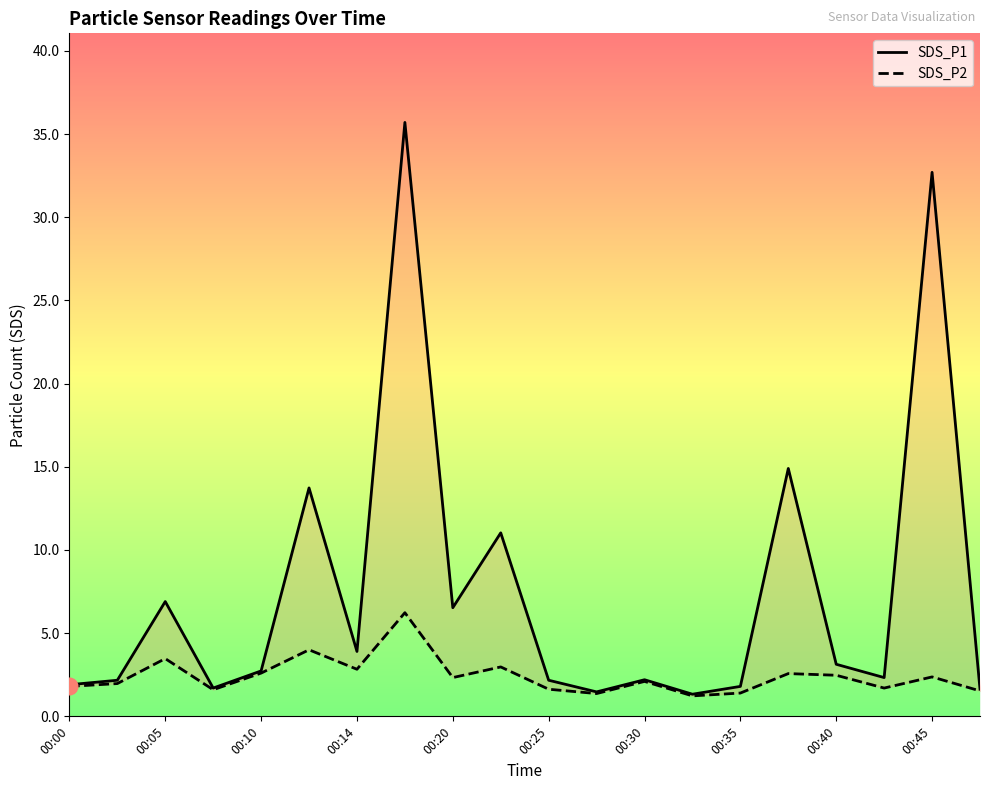

What is the difference between the highest and lowest values at 00:37?

12.3